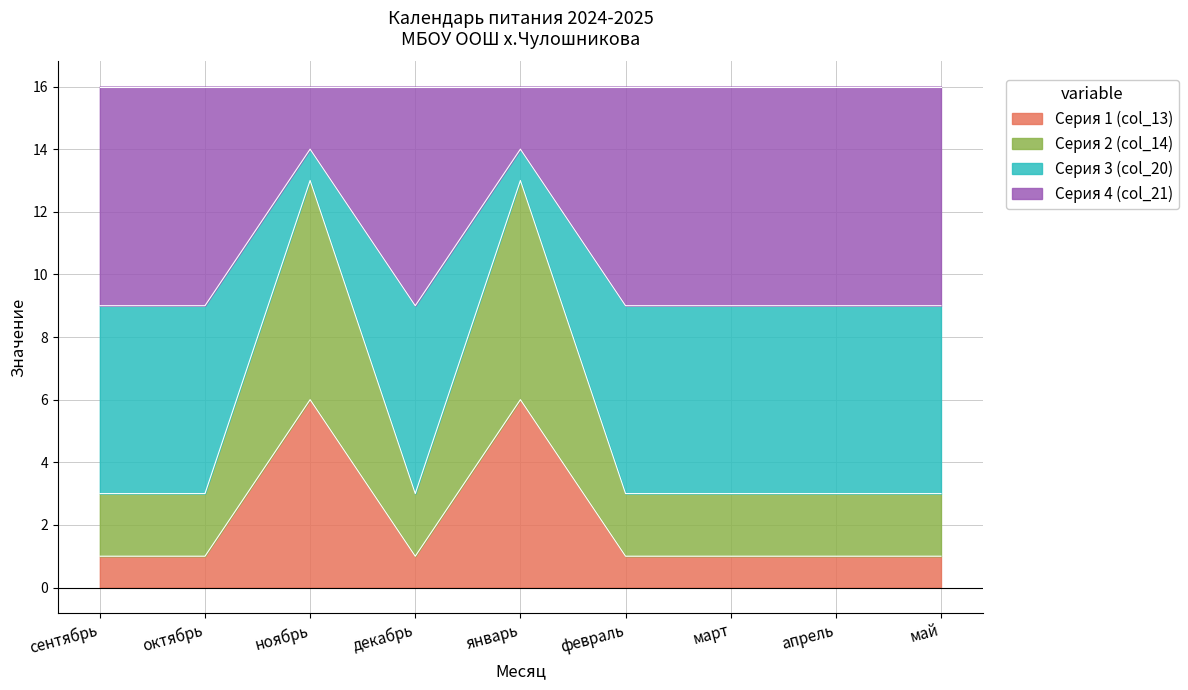

True or false: Серия 1 (col_13) has a value of 1 at май.

True